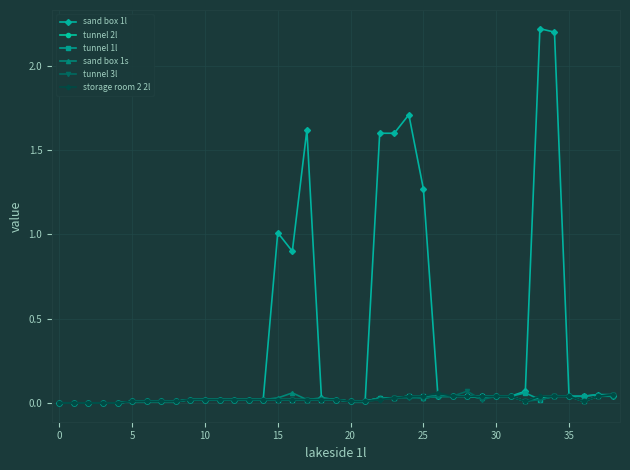

Where is the first local minimum for sand box 1l?

16